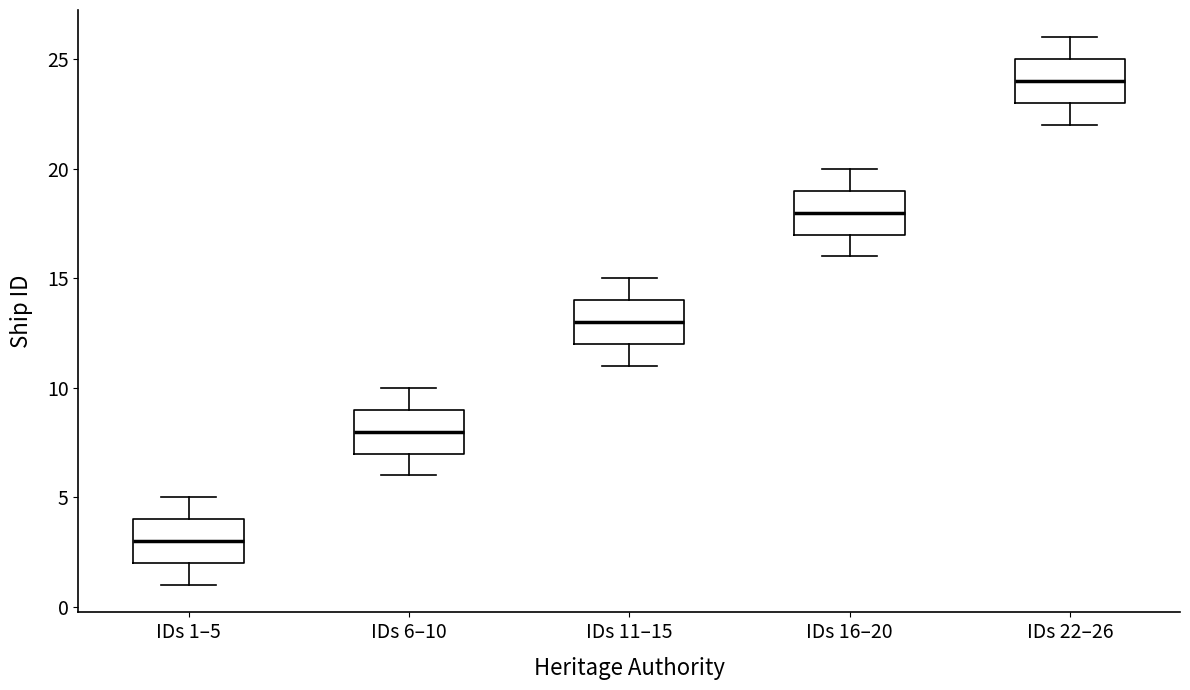

Where does the median line of the box for IDs 16–20 sit on the y-axis? The values are not printed on the chart, so give them approximately, as read against the axis.

18